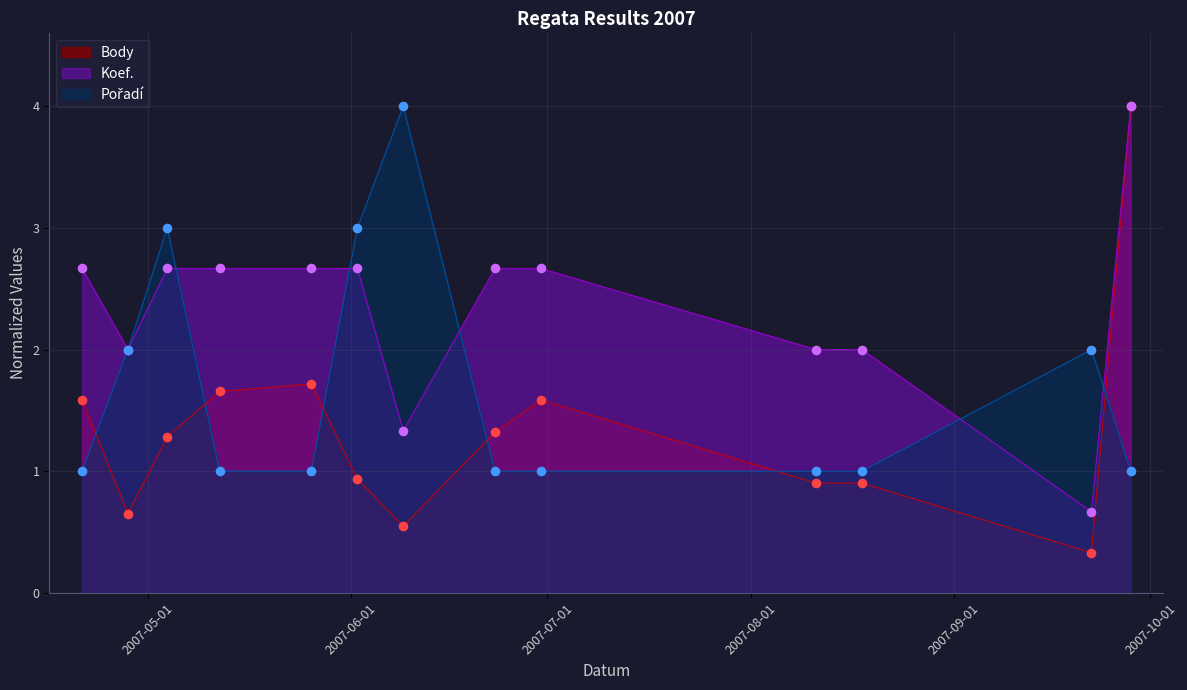

What is the total value across all series at 2007-06-09?

5.9